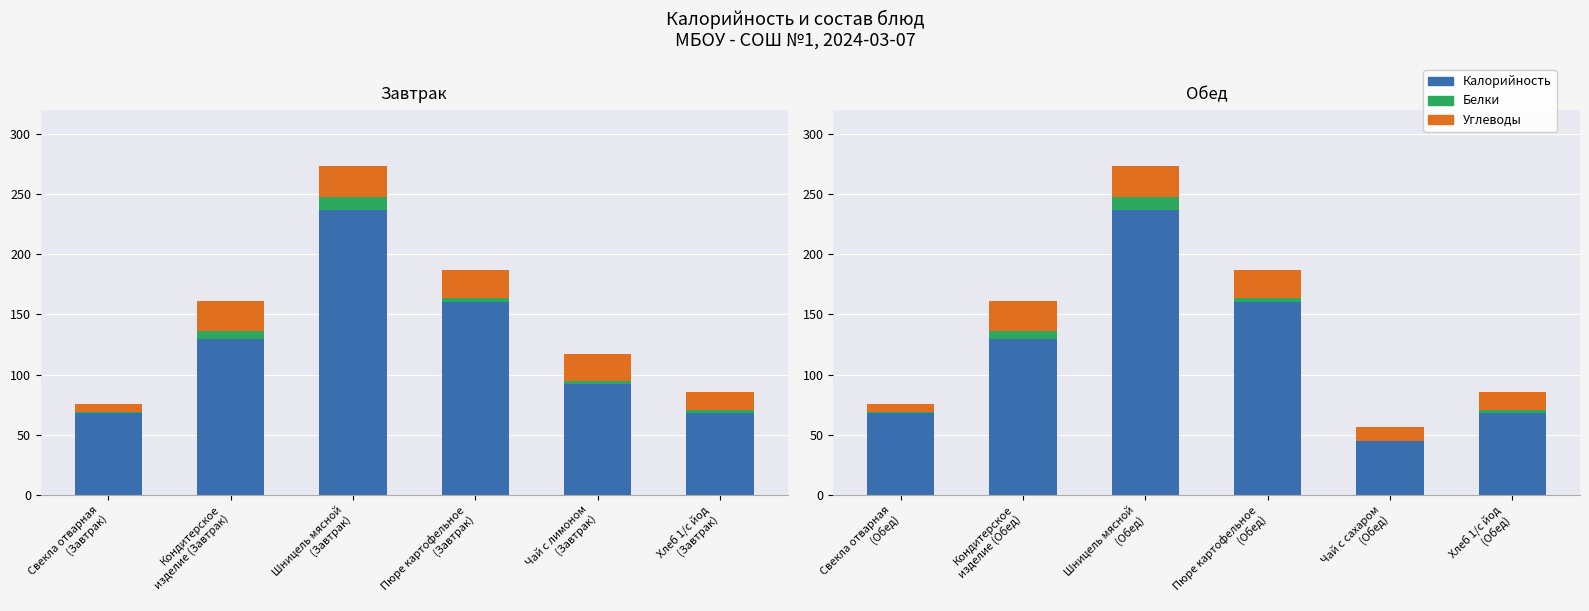

How many categories are shown in the chart?

6